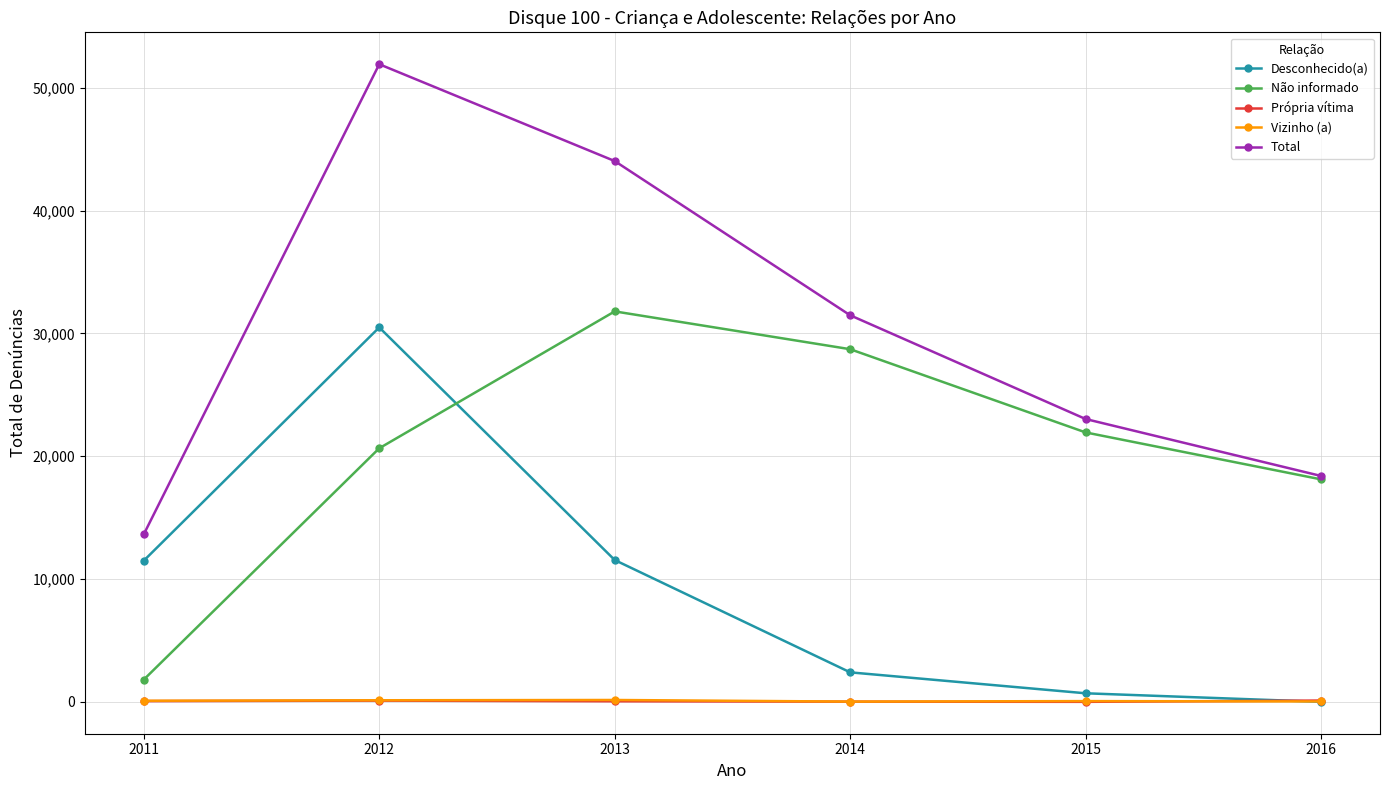

Does the chart display data point markers on the line(s)?

Yes